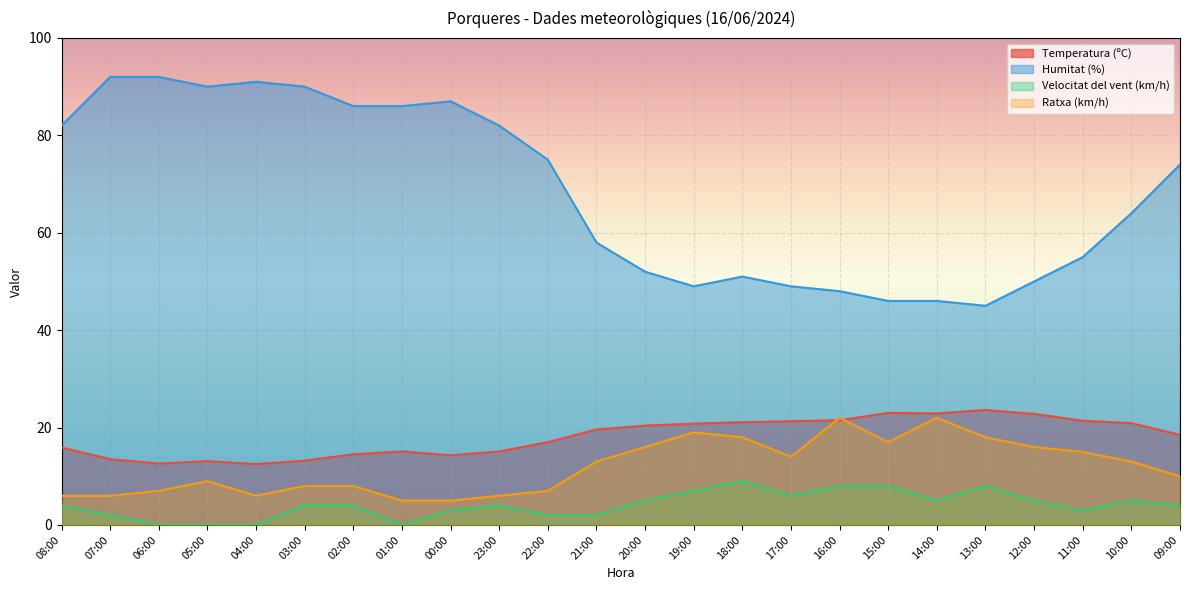

What is the sum of the Temperatura (ºC) values at 10:00 and 14:00?

43.8